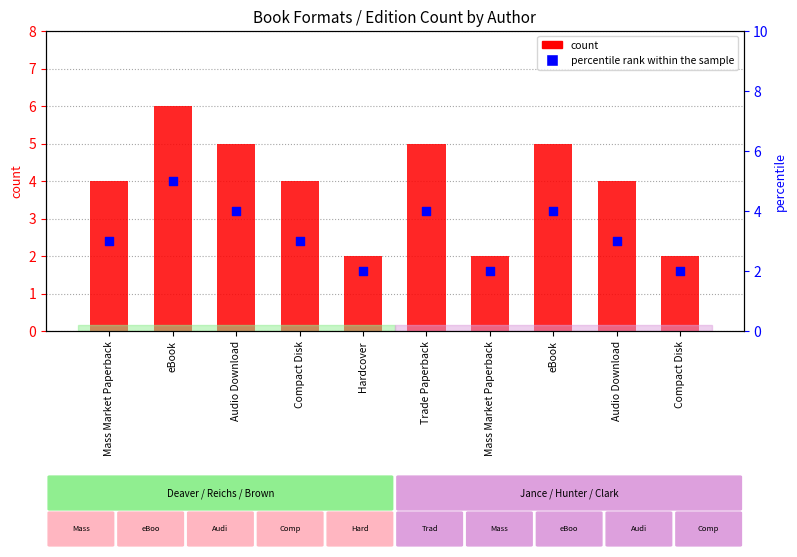

What are all the series names shown in the legend?

count, percentile rank within the sample